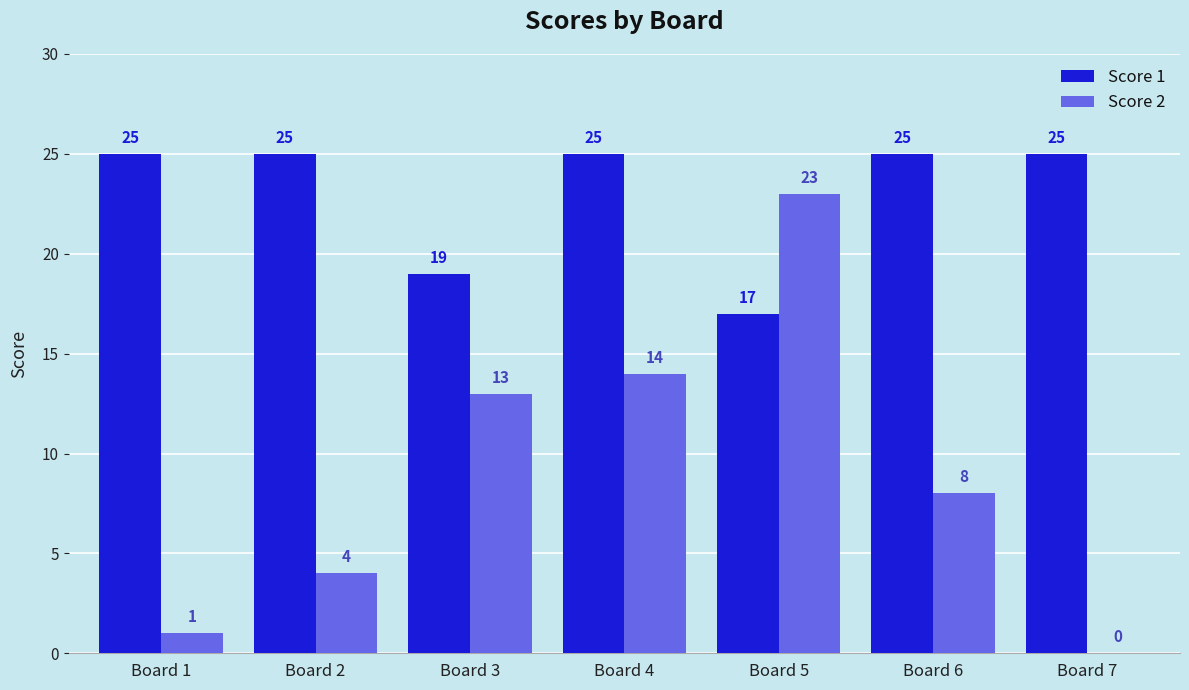

What is the maximum value for Score 2?

23